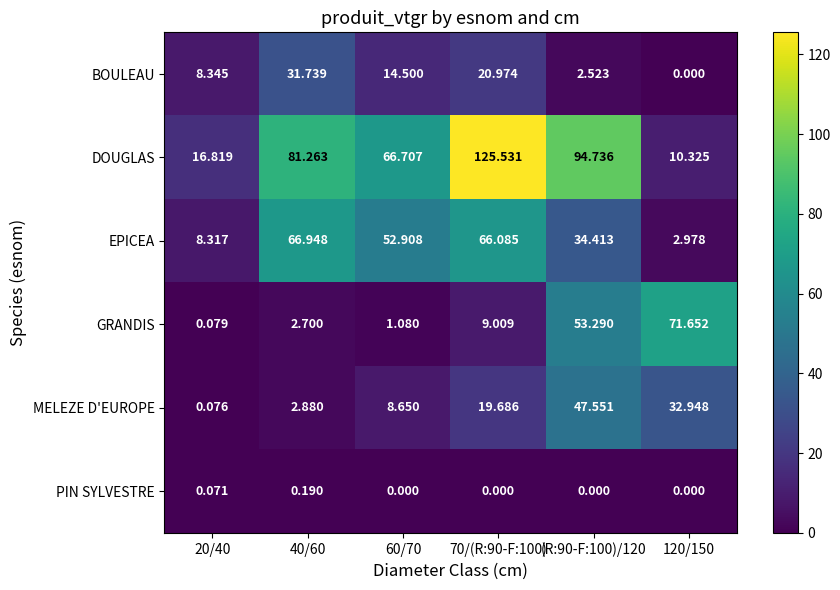

Which category has the highest value across all series?

70/(R:90-F:100)